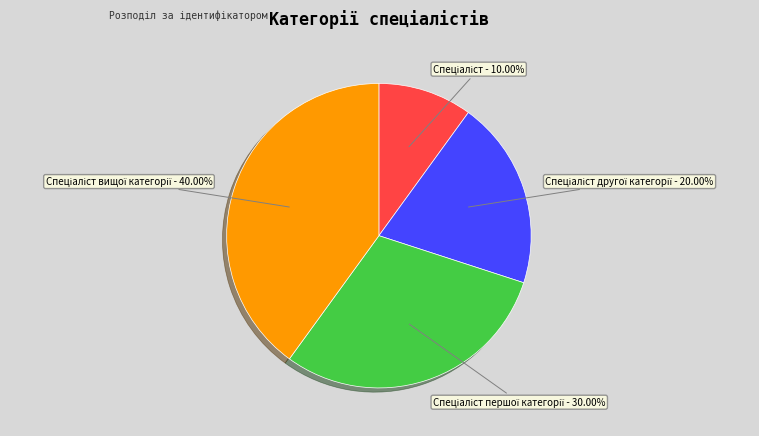

Is there a majority slice in this chart?

No